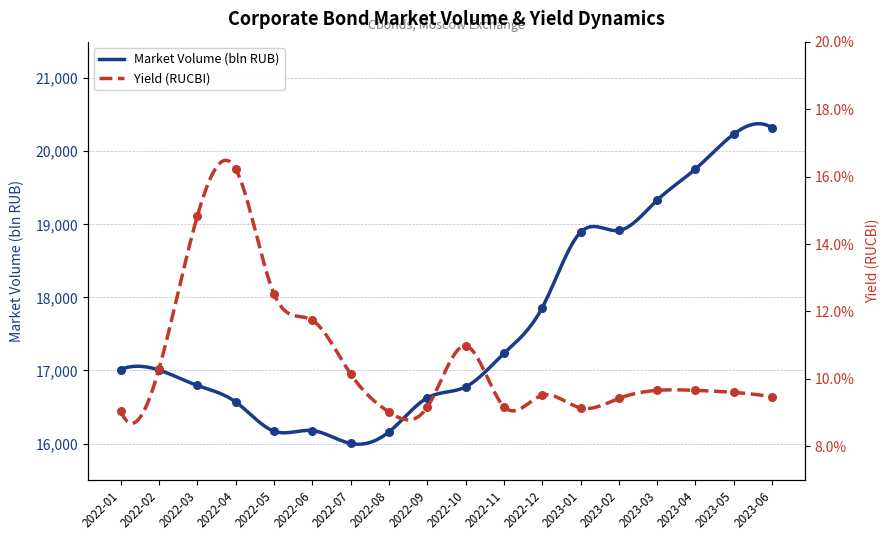

Which series has the largest total across all categories?

Market Volume (bln RUB)